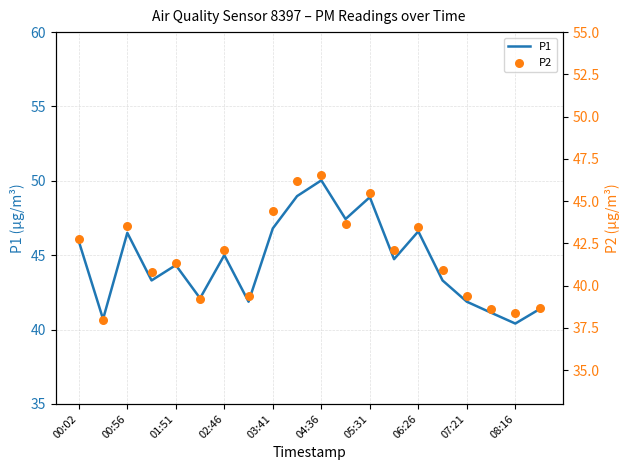

Is the value of P2 at 00:02 greater than the value of P1 at 15?

No